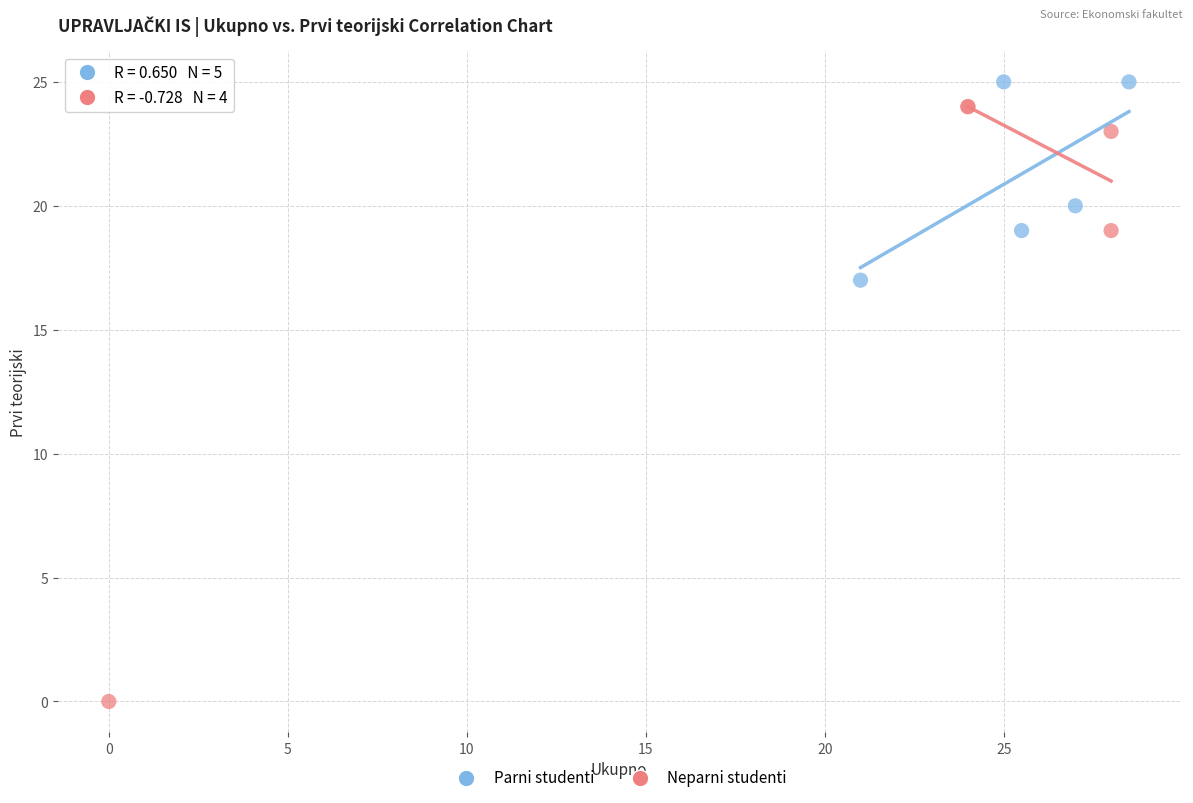

Which series reaches the minimum Y coordinate?

Neparni studenti